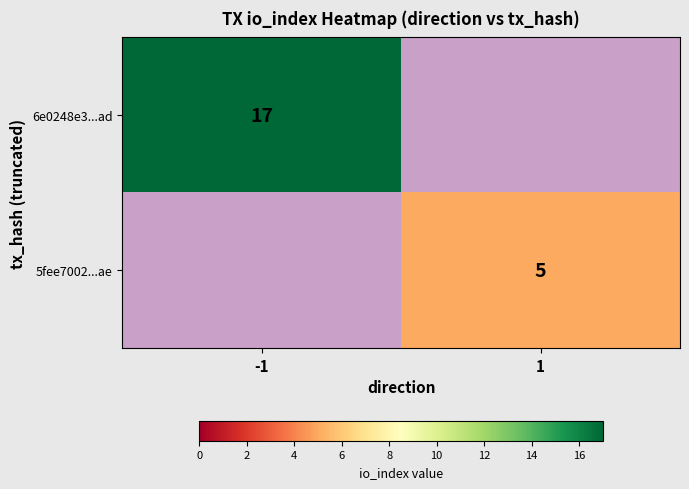

Is it true that 5fee7002...ae equals 2 at 1?

False